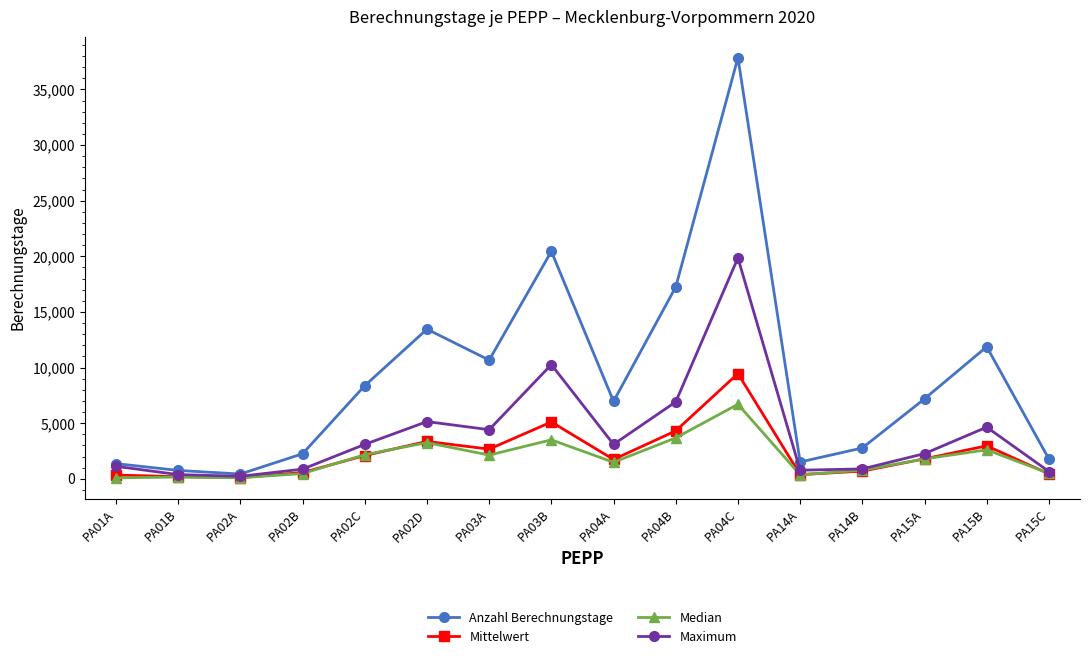

Rank the series by their maximum value, from highest to lowest.

Anzahl Berechnungstage, Maximum, Mittelwert, Median